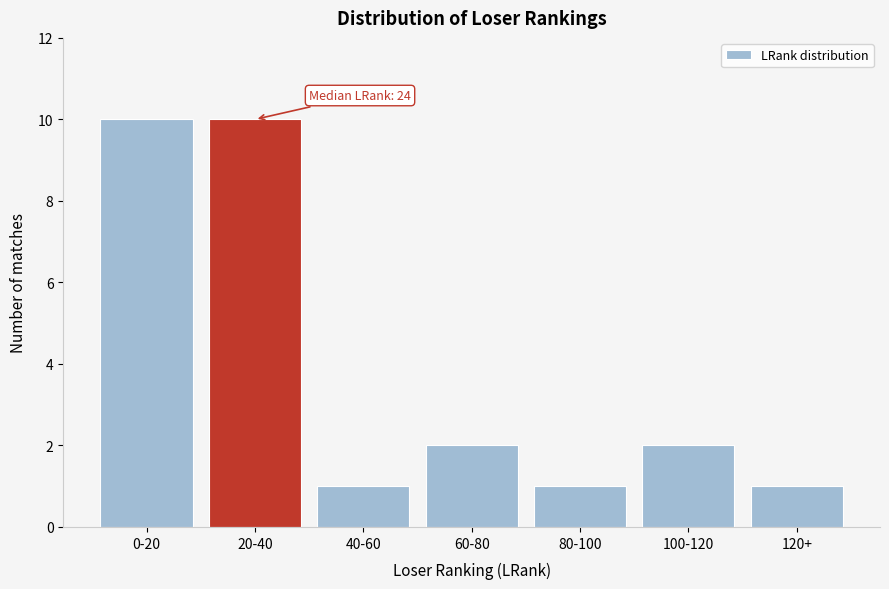

Reading right to left, list all the values displayed in this chart.

120+=1	100-120=2	80-100=1	60-80=2	40-60=1	20-40=10	0-20=10